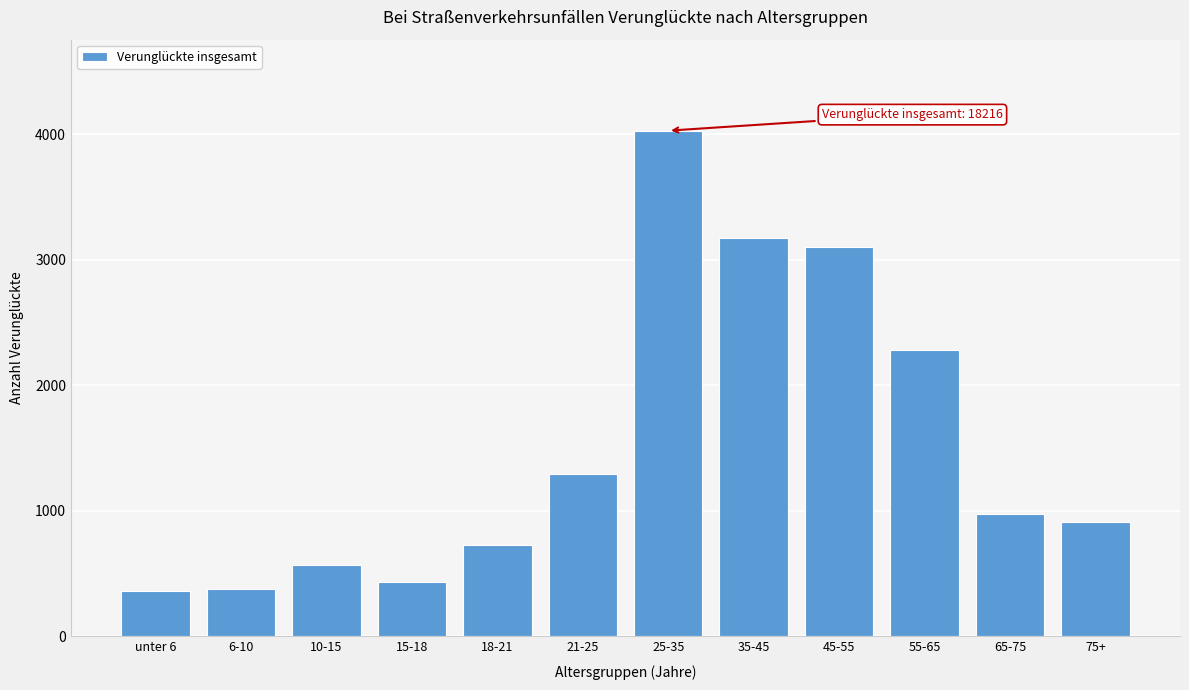

Is it true that the value at 35-45 is 3171?

True